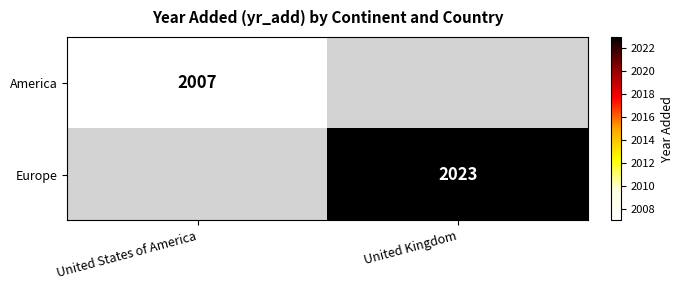

Is it true that America equals 2007 at United States of America?

True